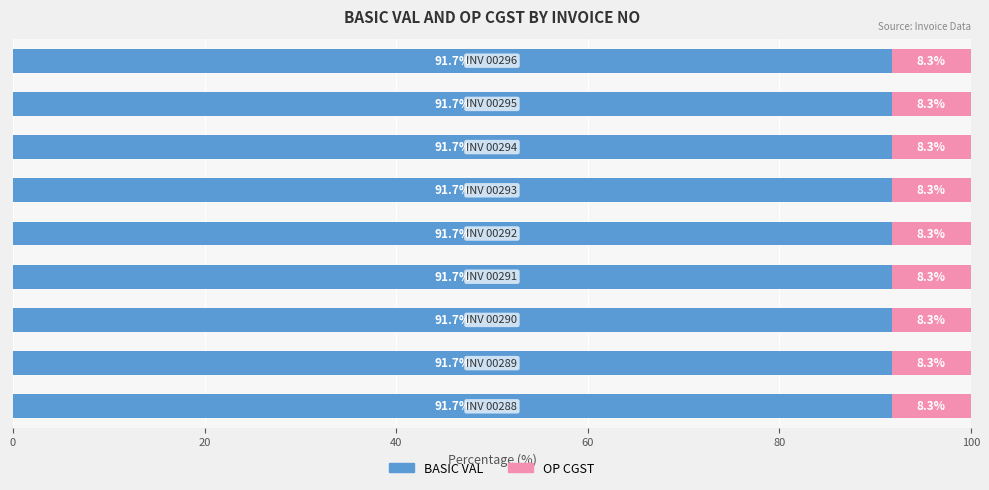

What is the highest value of the BASIC VAL series?

91.7